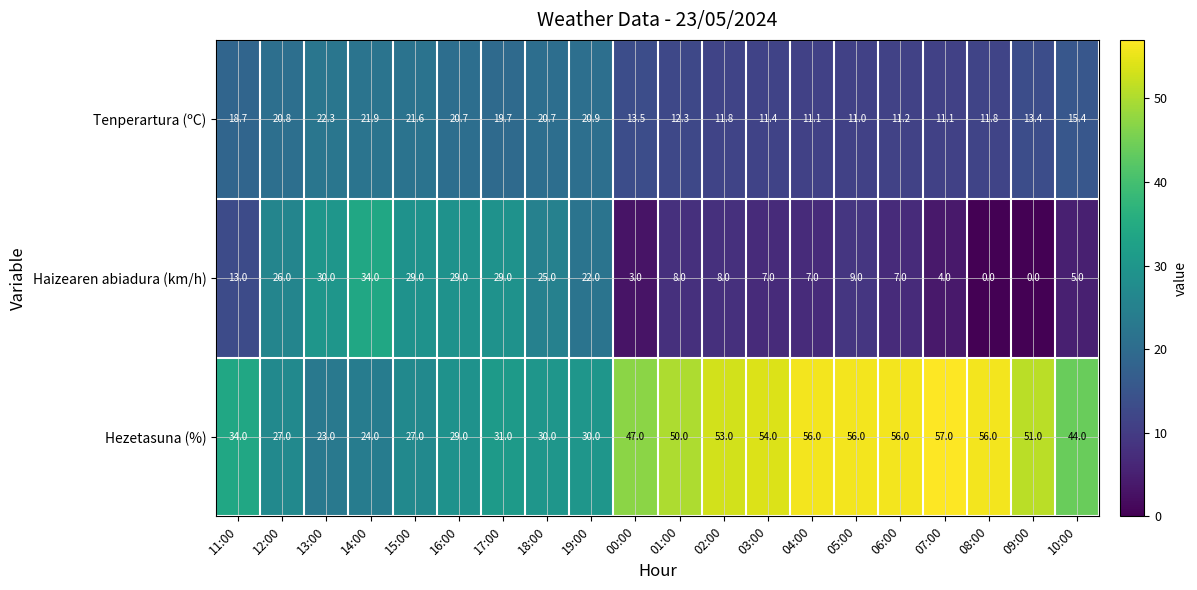

What is the difference between the highest and lowest values at 13:00?

7.7